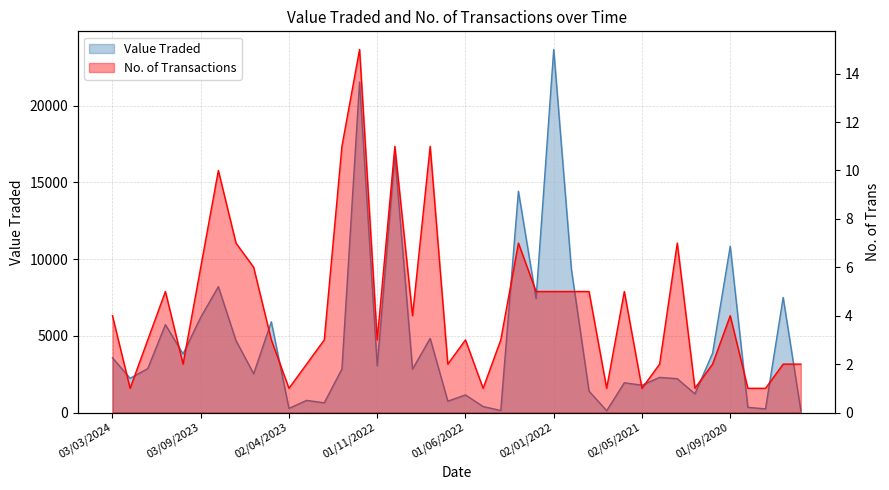

Is it true that Value Traded equals 5912 at 01/05/2023?

True